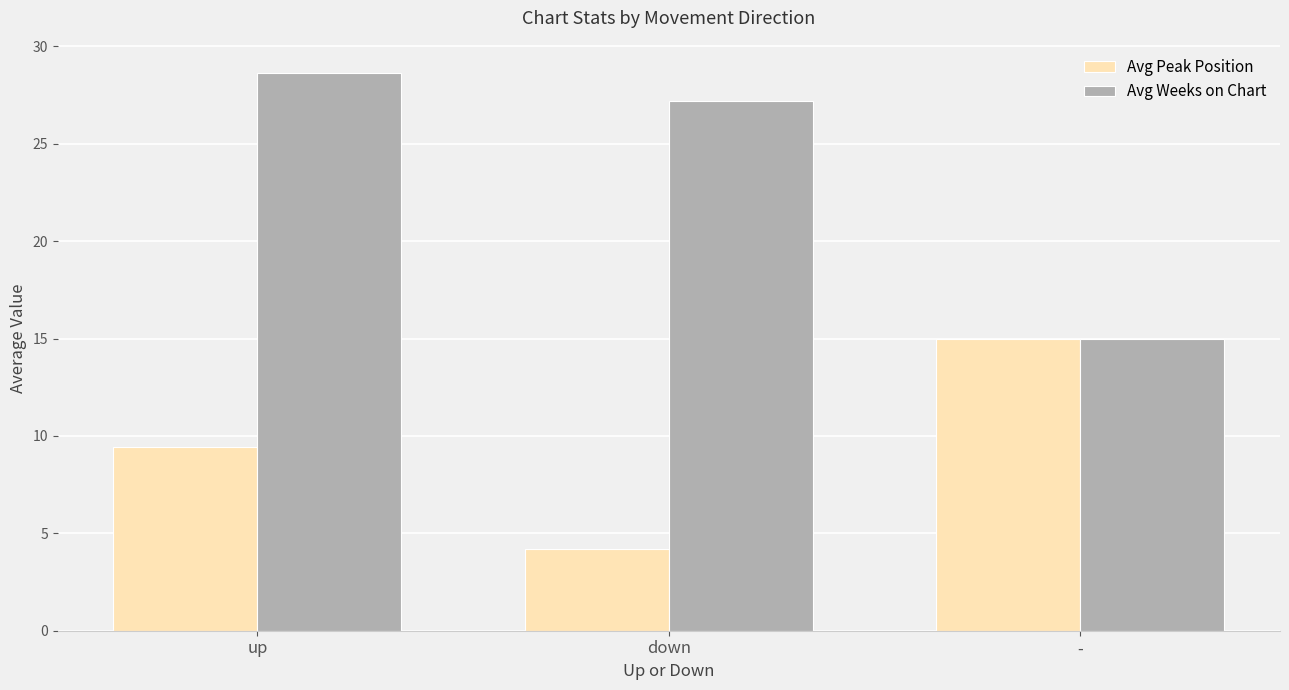

Which label corresponds to the largest value in the chart?

up